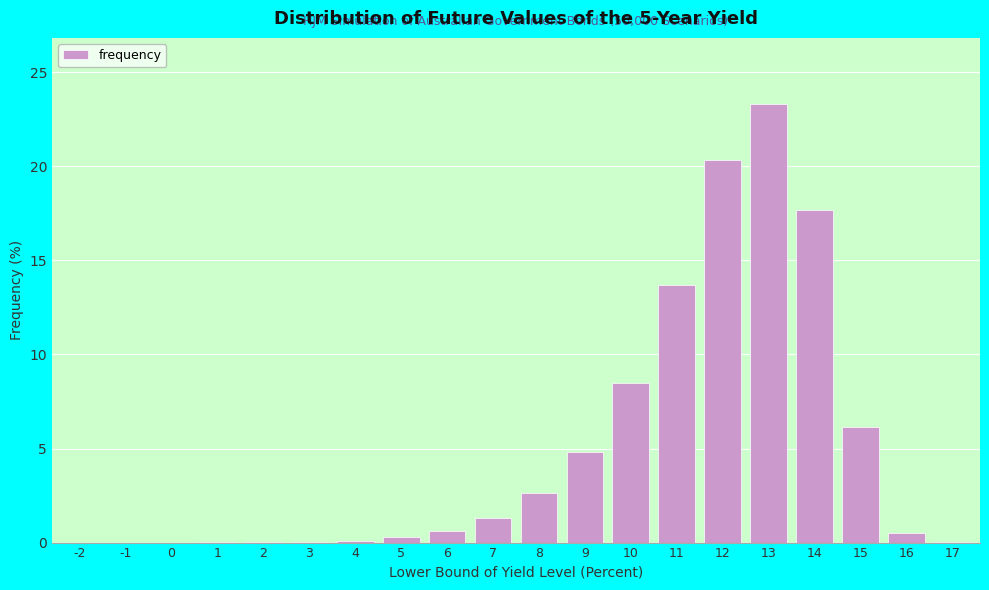

Which label corresponds to the largest value in the chart?

13